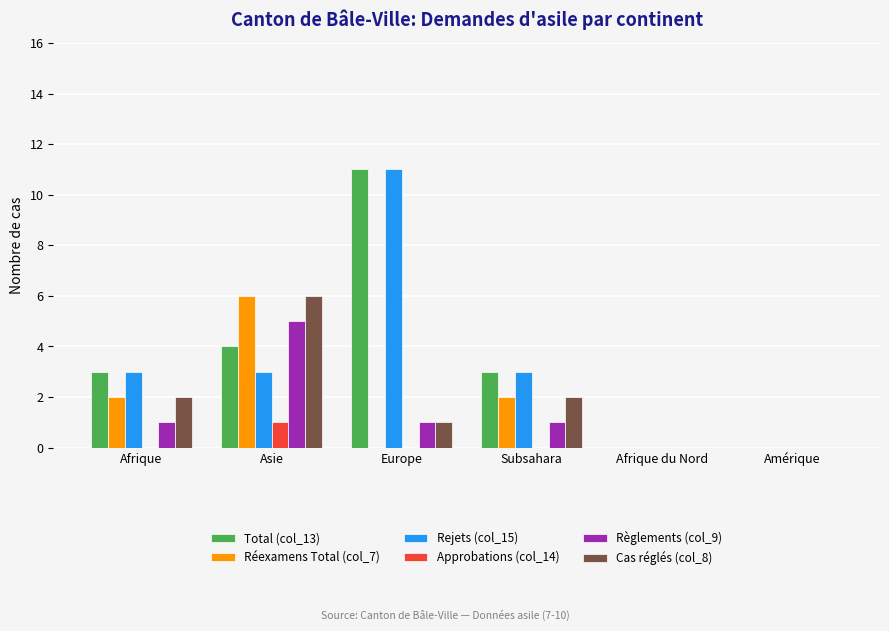

Are the bars grouped side by side (vs. stacked)?

Yes